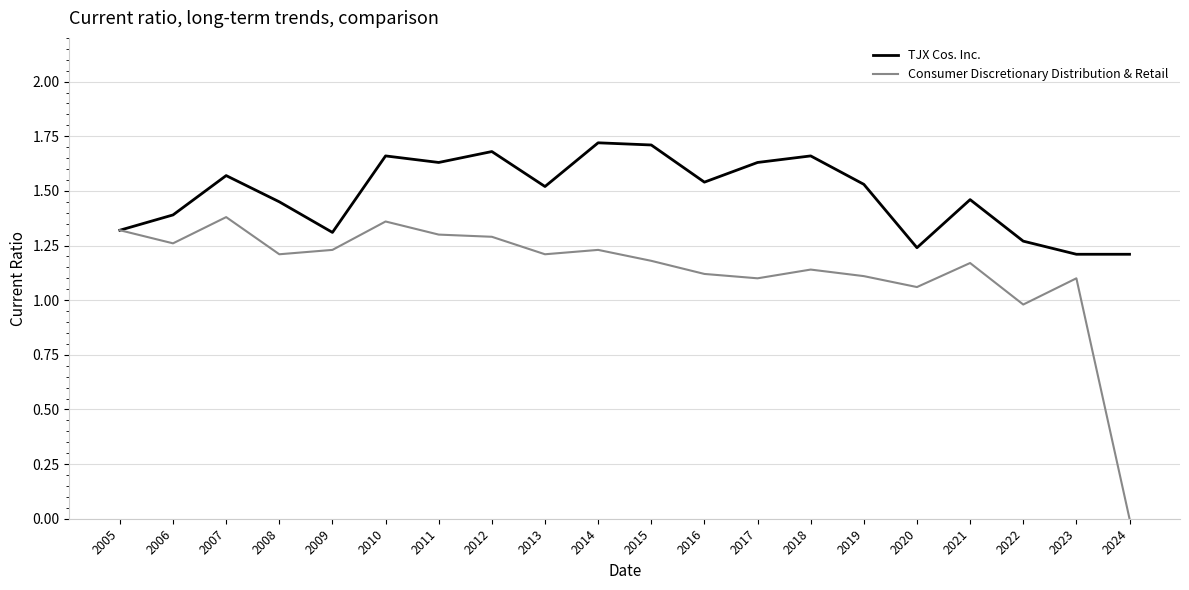

Count the TJX Cos. Inc. values in the range 1 to 2.

20